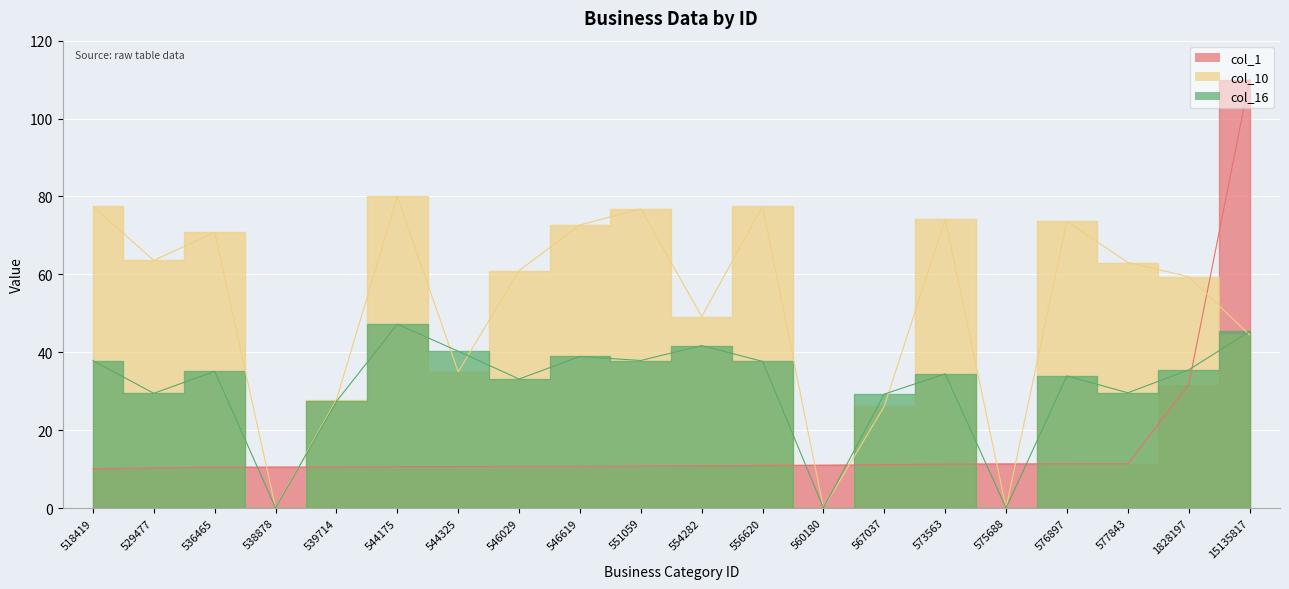

What is the sum of the col_10 values at 546029 and 575688?

61.0